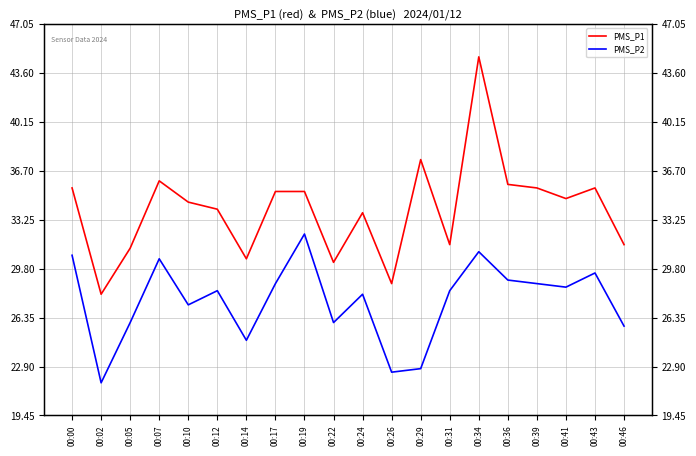

How many data points does each series have?

20